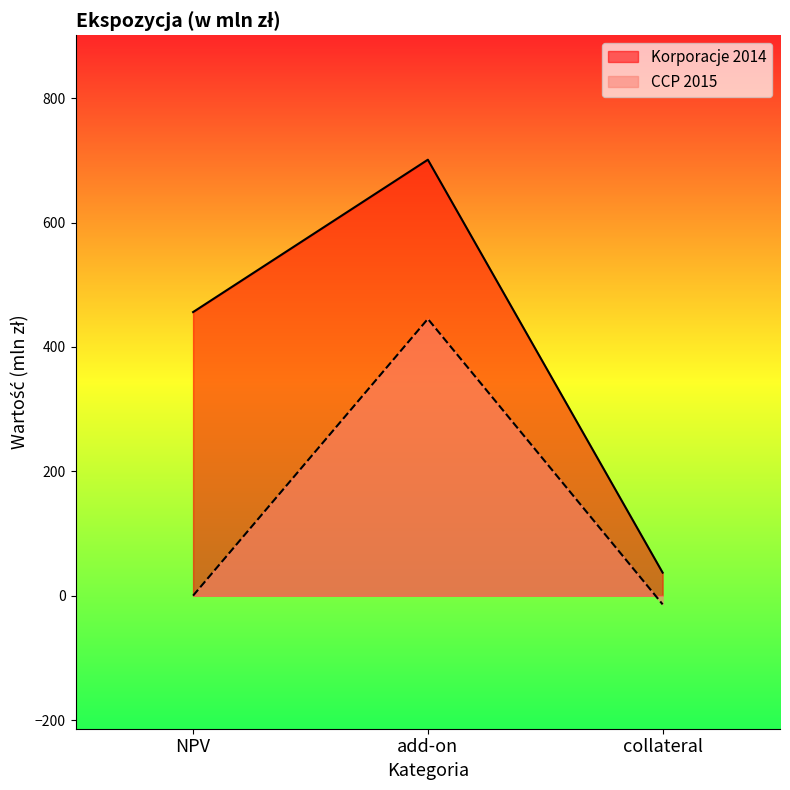

How many values in CCP 2015 are below zero?

1